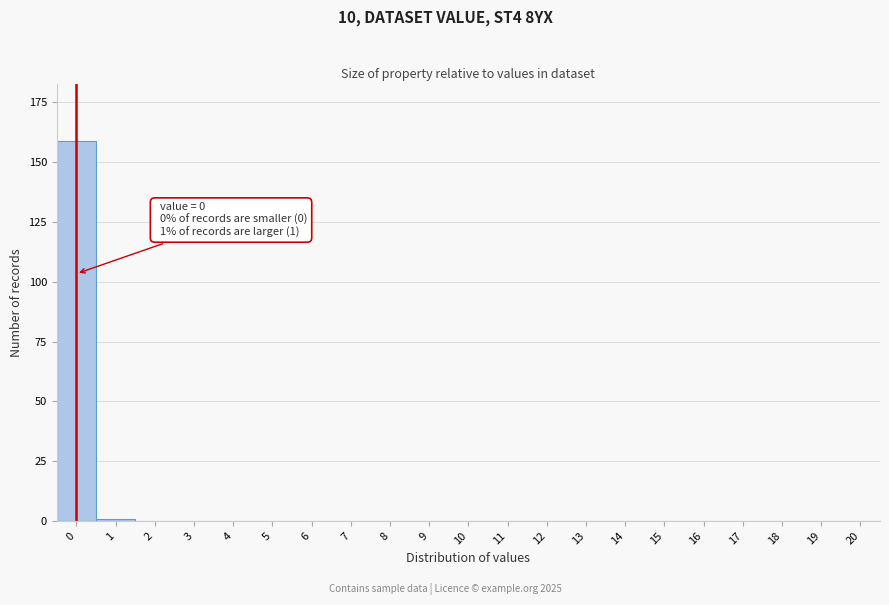

Reading left to right, what are all the values shown in this chart?

0=159	1=1	2=0	3=0	4=0	5=0	6=0	7=0	8=0	9=0	10=0	11=0	12=0	13=0	14=0	15=0	16=0	17=0	18=0	19=0	20=0